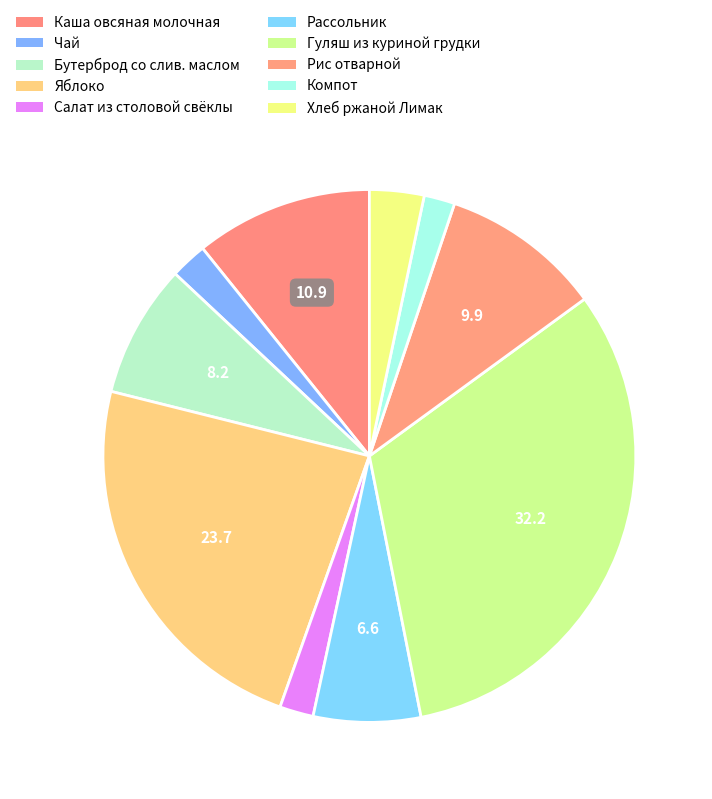

Combined, do Компот and Яблоко account for over 50%?

No